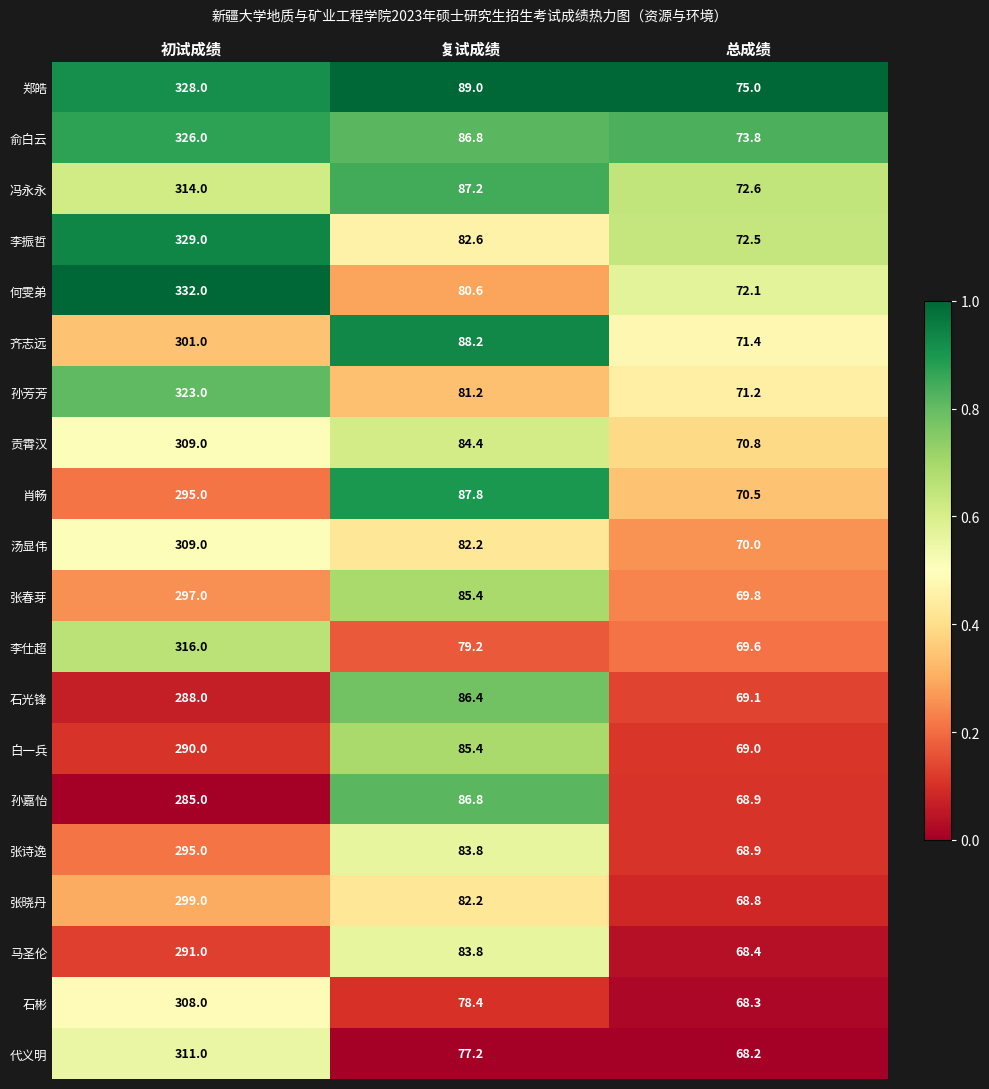

What is the difference between the 马圣伦 values at 初试成绩 and 总成绩?

222.6